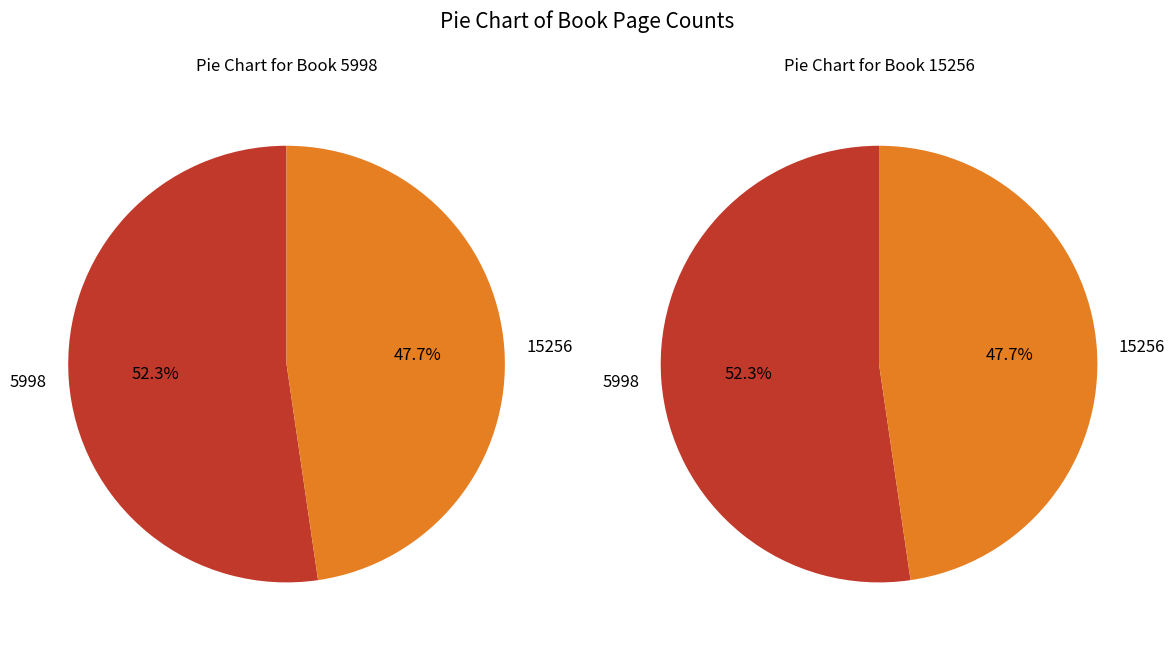

To the nearest percent, what portion does 15256 represent?

48%